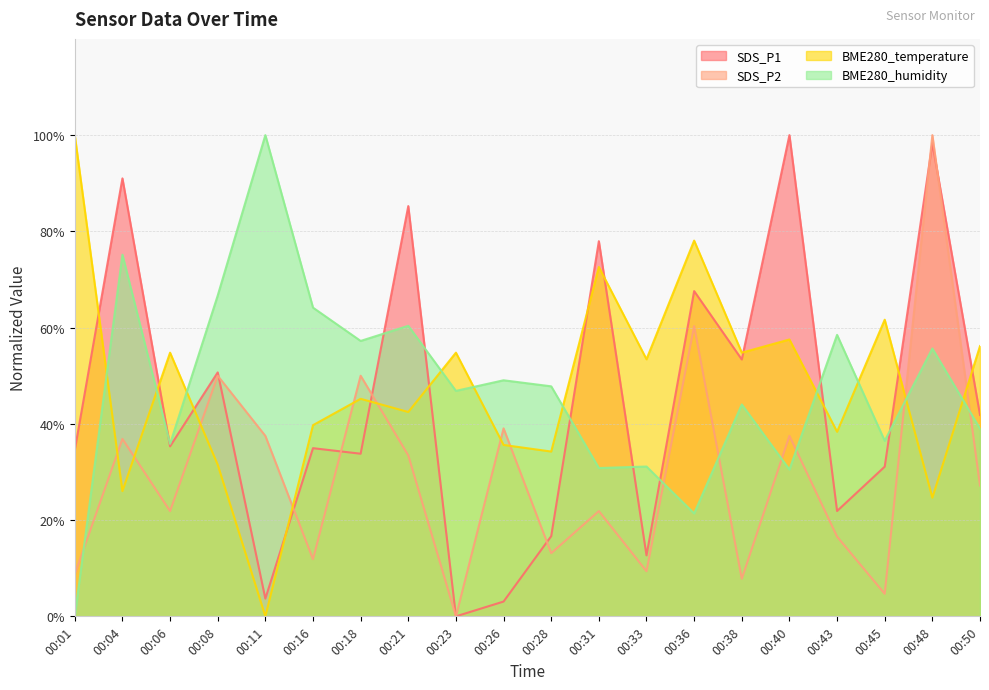

Which series has the largest range (max minus min)?

SDS_P1